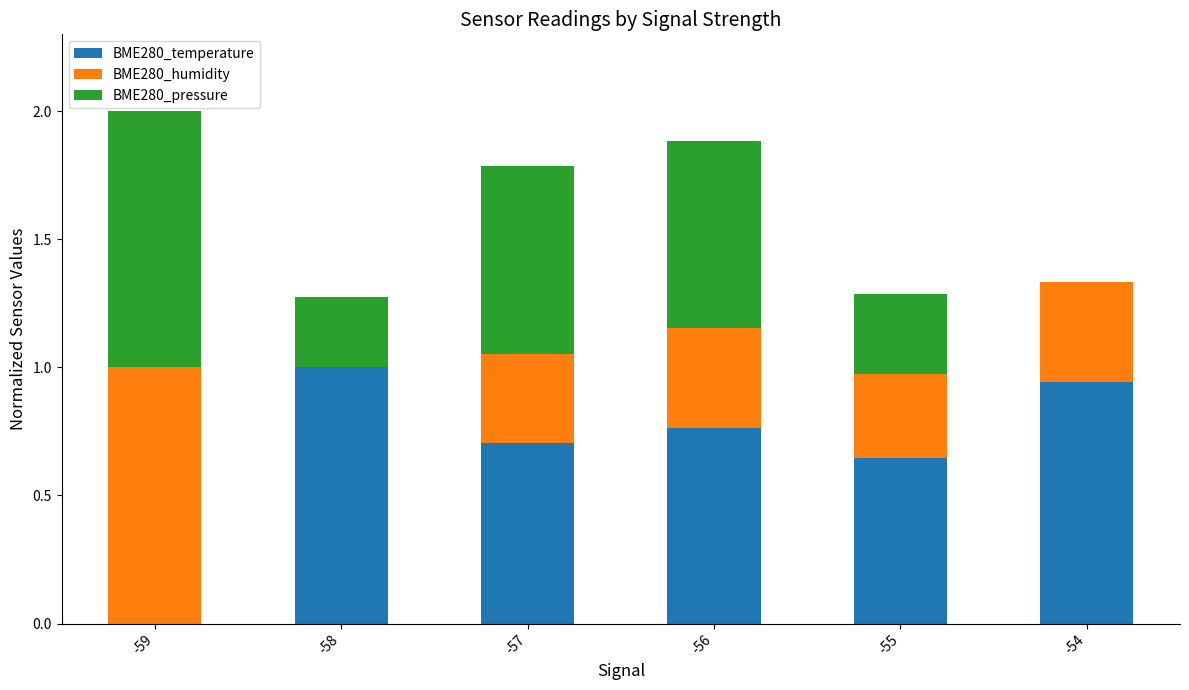

What is the total value across all series at -54?

1.3